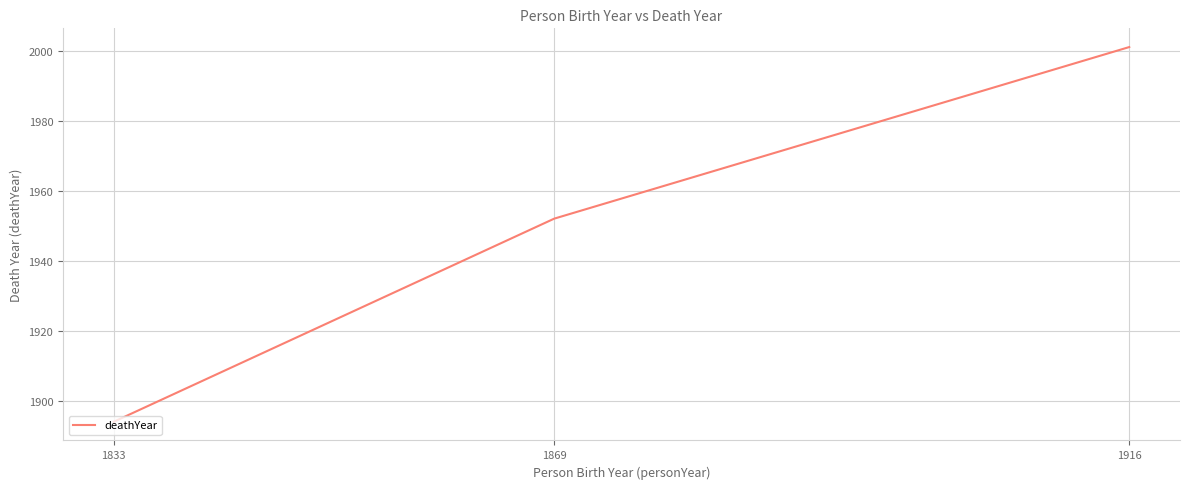

Reading left to right, what are all the values shown in this chart?

1833=1894	1869=1952	1916=2001